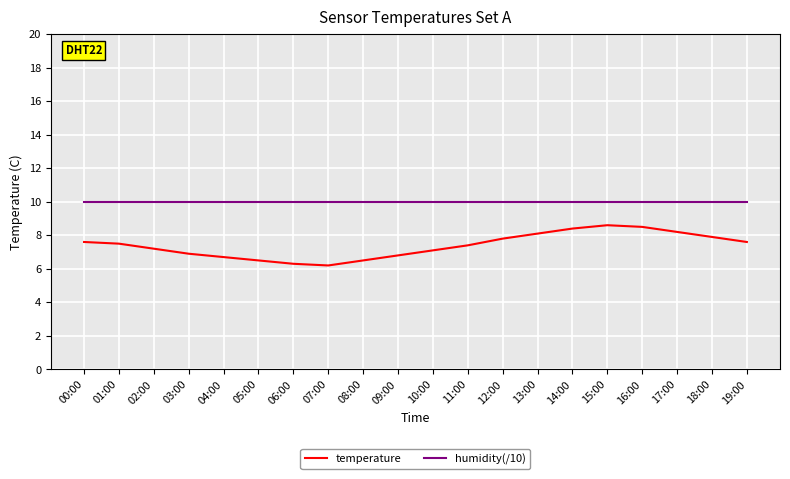

True or false: temperature and humidity(/10) intersect in this chart.

False